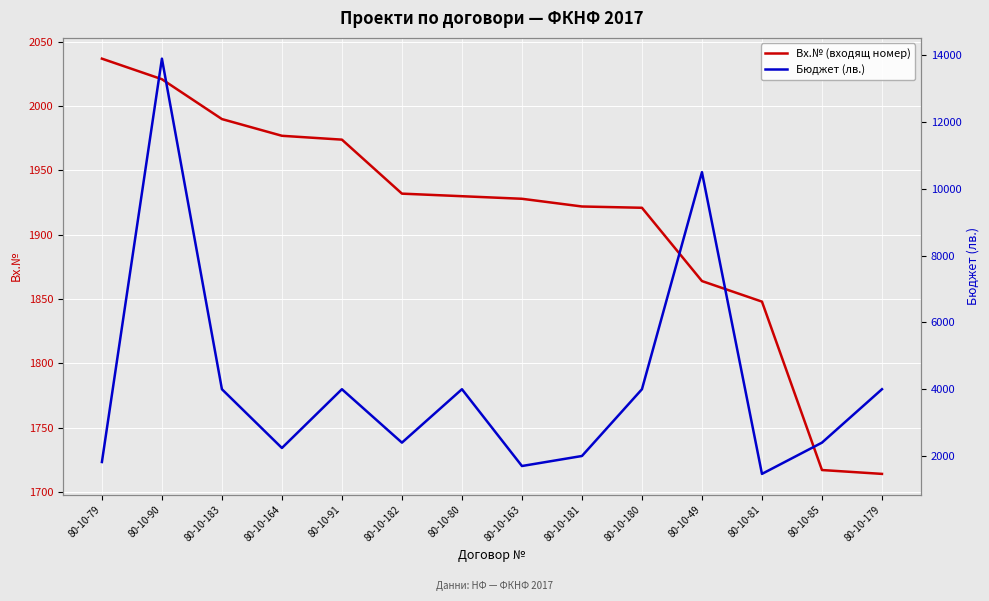

What is the difference between the highest and lowest values at 80-10-179?

2286